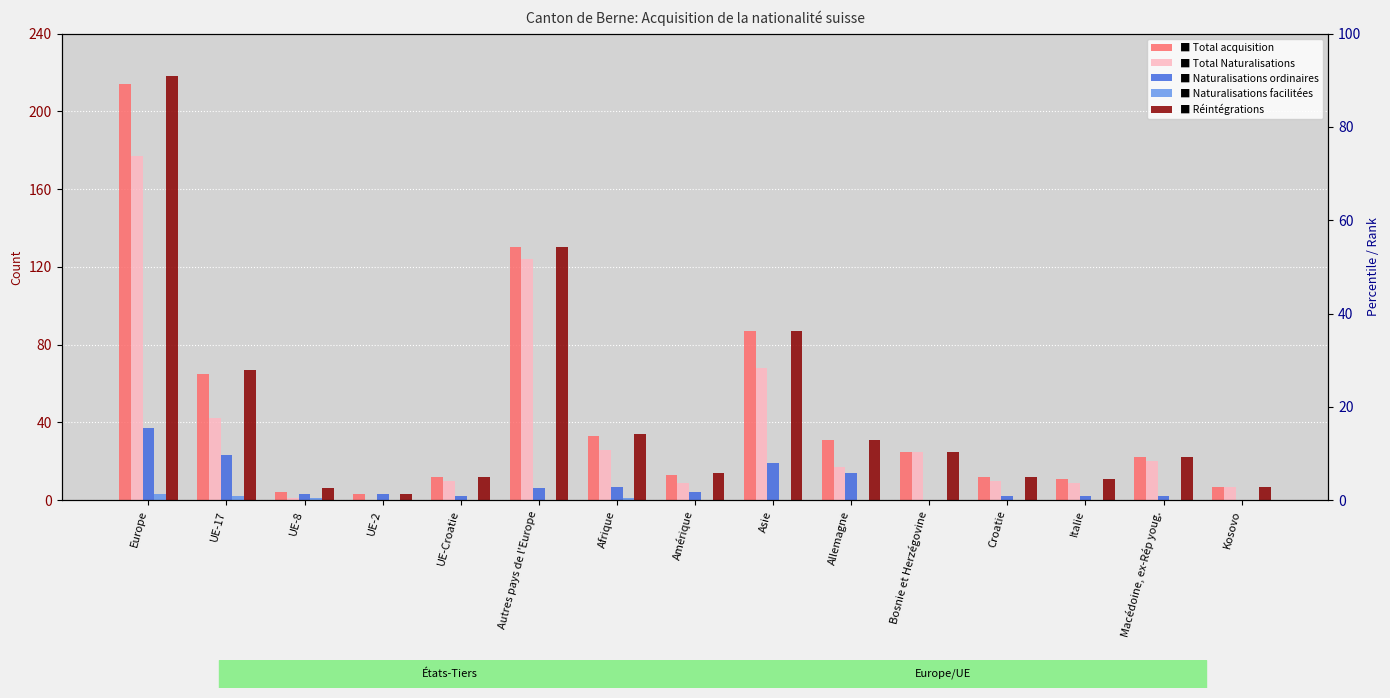

Reading left to right, extract all data points from this chart.

Total Naturalisations: Europe=214	UE-17=65	UE-8=4	UE-2=3	UE-Croatie=12	Autres pays de l'Europe=130	Afrique=33	Amérique=13	Asie=87	Allemagne=31	Bosnie et Herzégovine=25	Croatie=12	Italie=11	Macédoine, ex-Rép youg.=22	Kosovo=7
Naturalisations ordinaires: Europe=177	UE-17=42	UE-8=1	UE-2=0	UE-Croatie=10	Autres pays de l'Europe=124	Afrique=26	Amérique=9	Asie=68	Allemagne=17	Bosnie et Herzégovine=25	Croatie=10	Italie=9	Macédoine, ex-Rép youg.=20	Kosovo=7
Naturalisations facilitées: Europe=37	UE-17=23	UE-8=3	UE-2=3	UE-Croatie=2	Autres pays de l'Europe=6	Afrique=7	Amérique=4	Asie=19	Allemagne=14	Bosnie et Herzégovine=0	Croatie=2	Italie=2	Macédoine, ex-Rép youg.=2	Kosovo=0
Réintégrations: Europe=3	UE-17=2	UE-8=1	UE-2=0	UE-Croatie=0	Autres pays de l'Europe=0	Afrique=1	Amérique=0	Asie=0	Allemagne=0	Bosnie et Herzégovine=0	Croatie=0	Italie=0	Macédoine, ex-Rép youg.=0	Kosovo=0
Total acquisition: Europe=218	UE-17=67	UE-8=6	UE-2=3	UE-Croatie=12	Autres pays de l'Europe=130	Afrique=34	Amérique=14	Asie=87	Allemagne=31	Bosnie et Herzégovine=25	Croatie=12	Italie=11	Macédoine, ex-Rép youg.=22	Kosovo=7